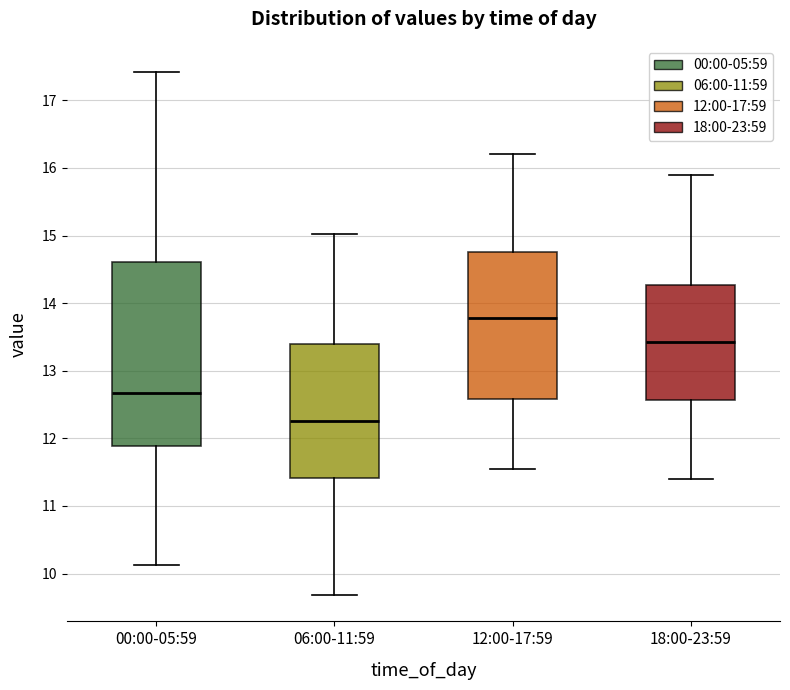

Which box has the lowest median line?

06:00-11:59